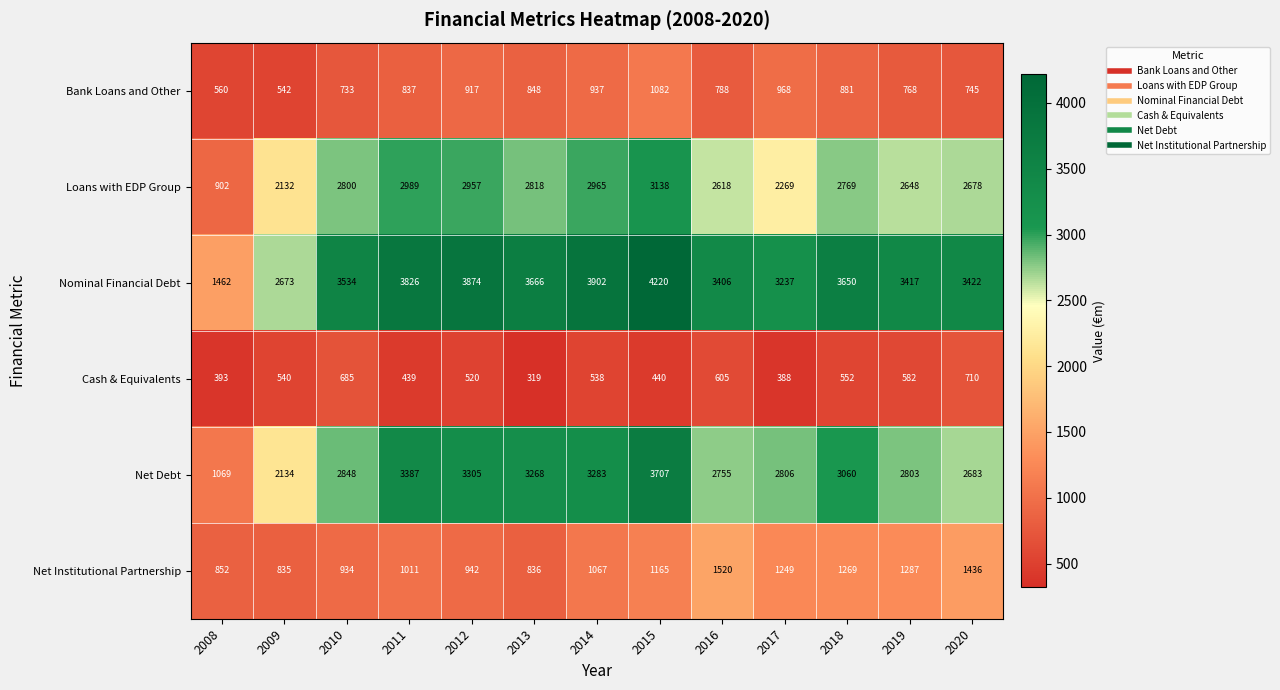

At how many categories does at least one series exceed 2148?

12